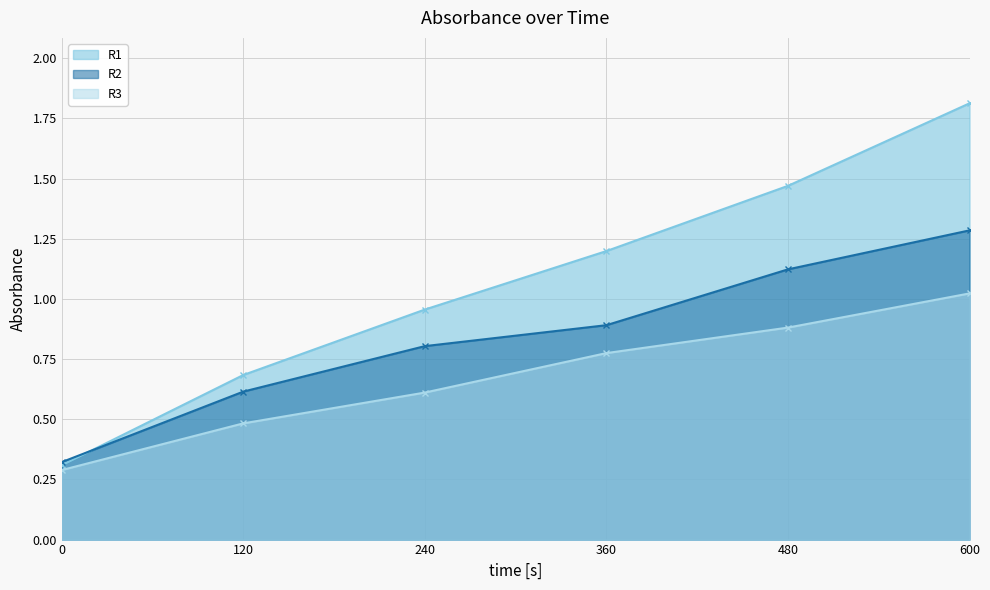

True or false: R3 and R2 intersect in this chart.

False